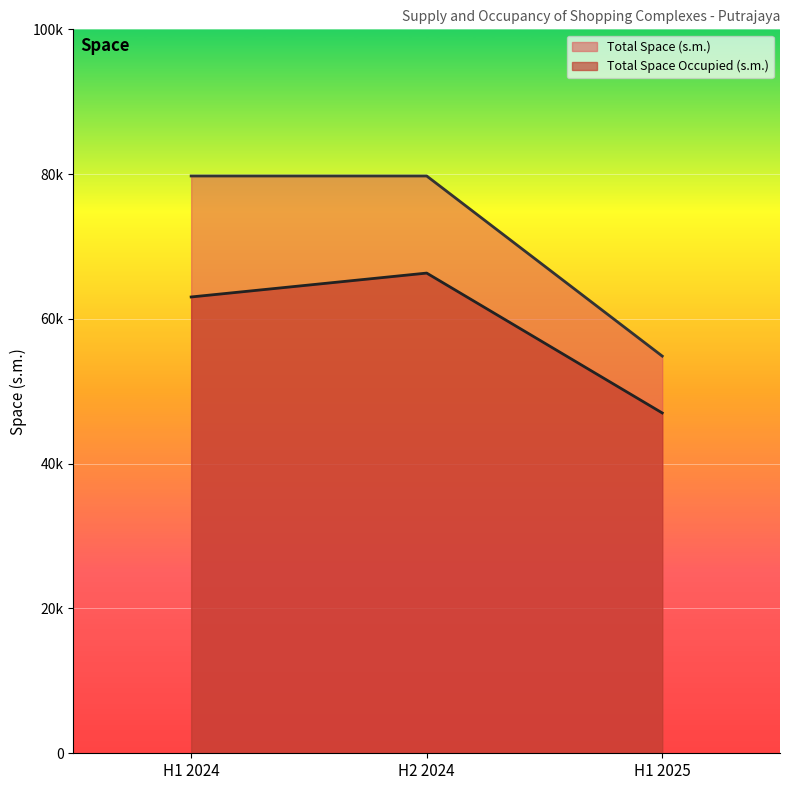

Which series has the largest range (max minus min)?

Total Space (s.m.)